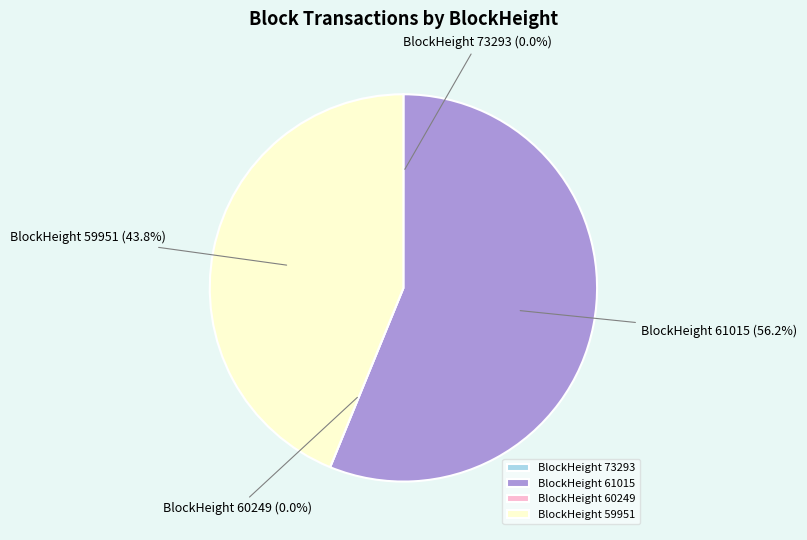

What is the smallest slice in the pie chart?

60249